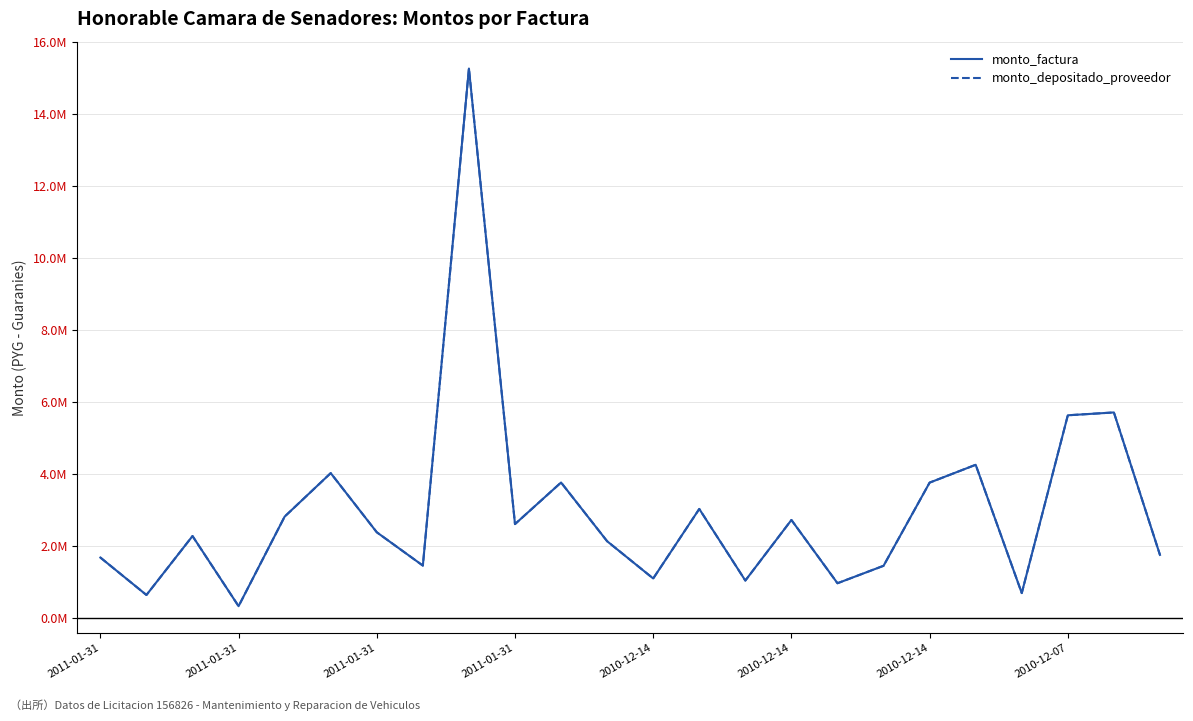

True or false: monto_depositado_proveedor has more than 2 points higher than both neighbors.

True